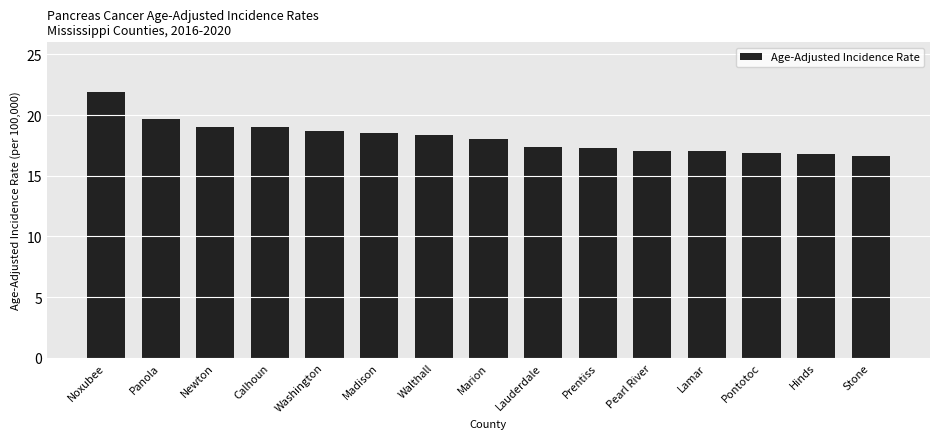

The chart shows a value of 30.4 at Panola. True or false?

False